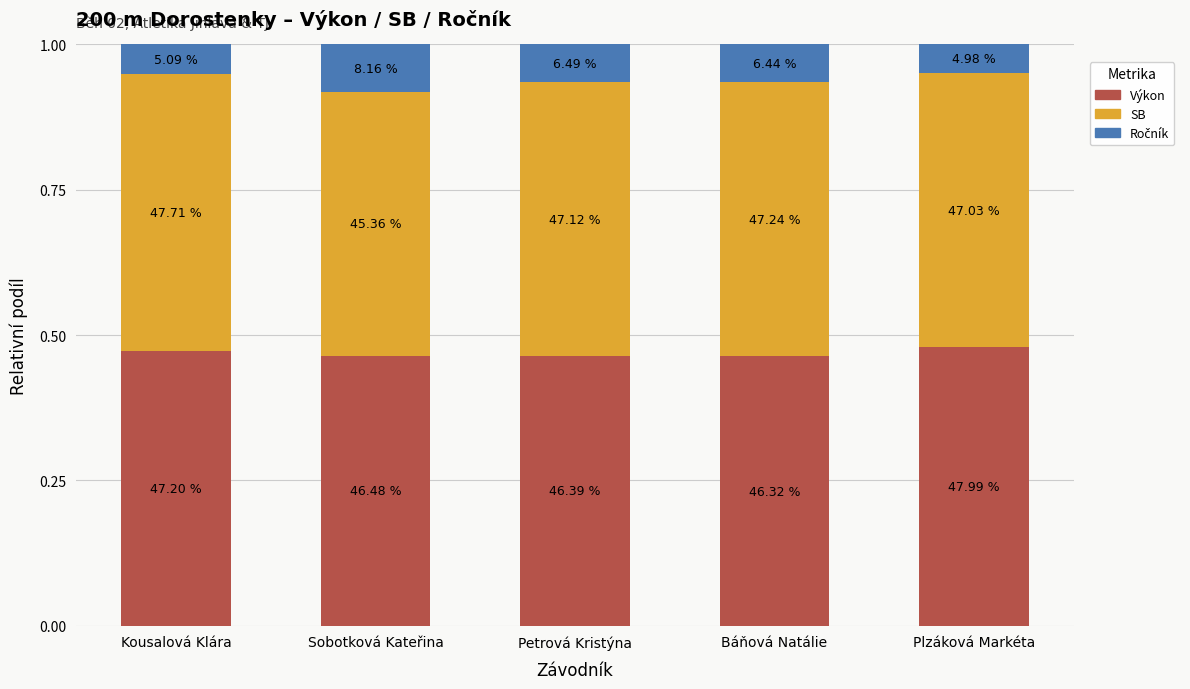

How many bars are there in total?

5